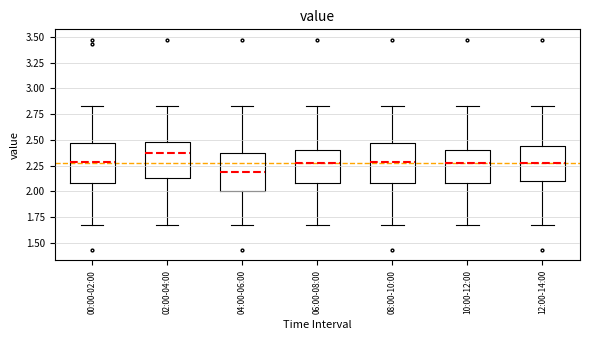

Where does the median line of the box for 10:00-12:00 sit on the y-axis? The values are not printed on the chart, so give them approximately, as read against the axis.

2.25